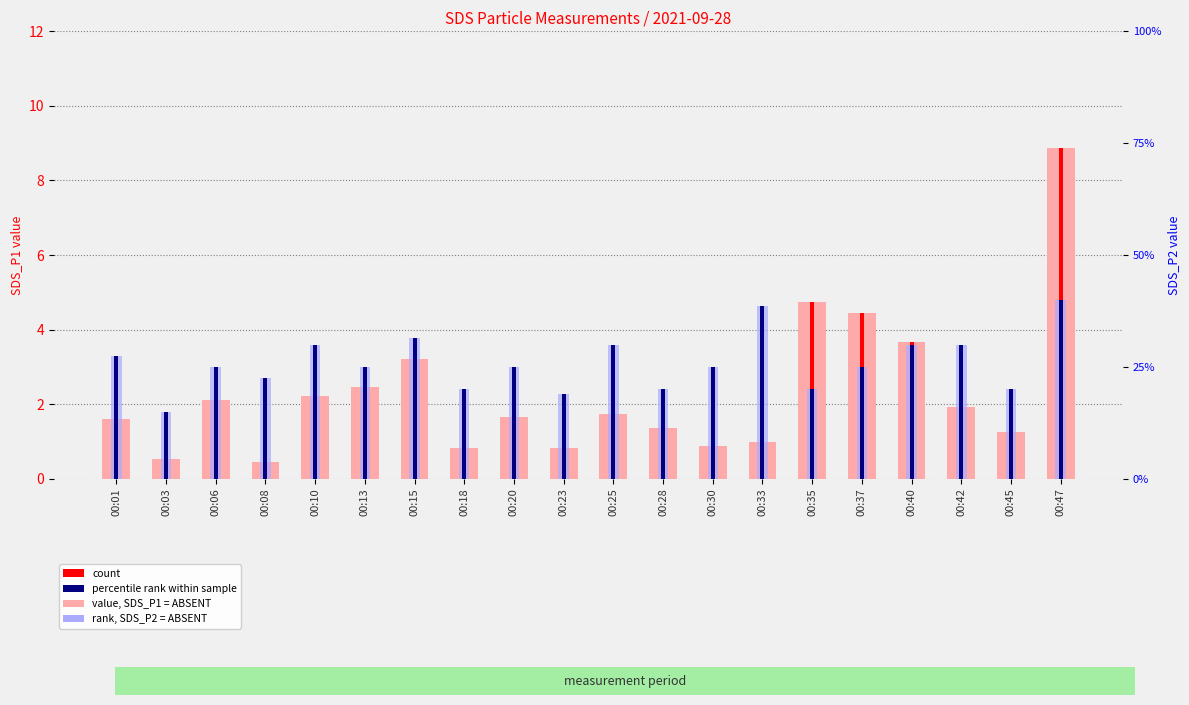

What is the value of the rank, SDS_P2 (Detection Call = ABSENT) bar at the 12th from the left?

0.4